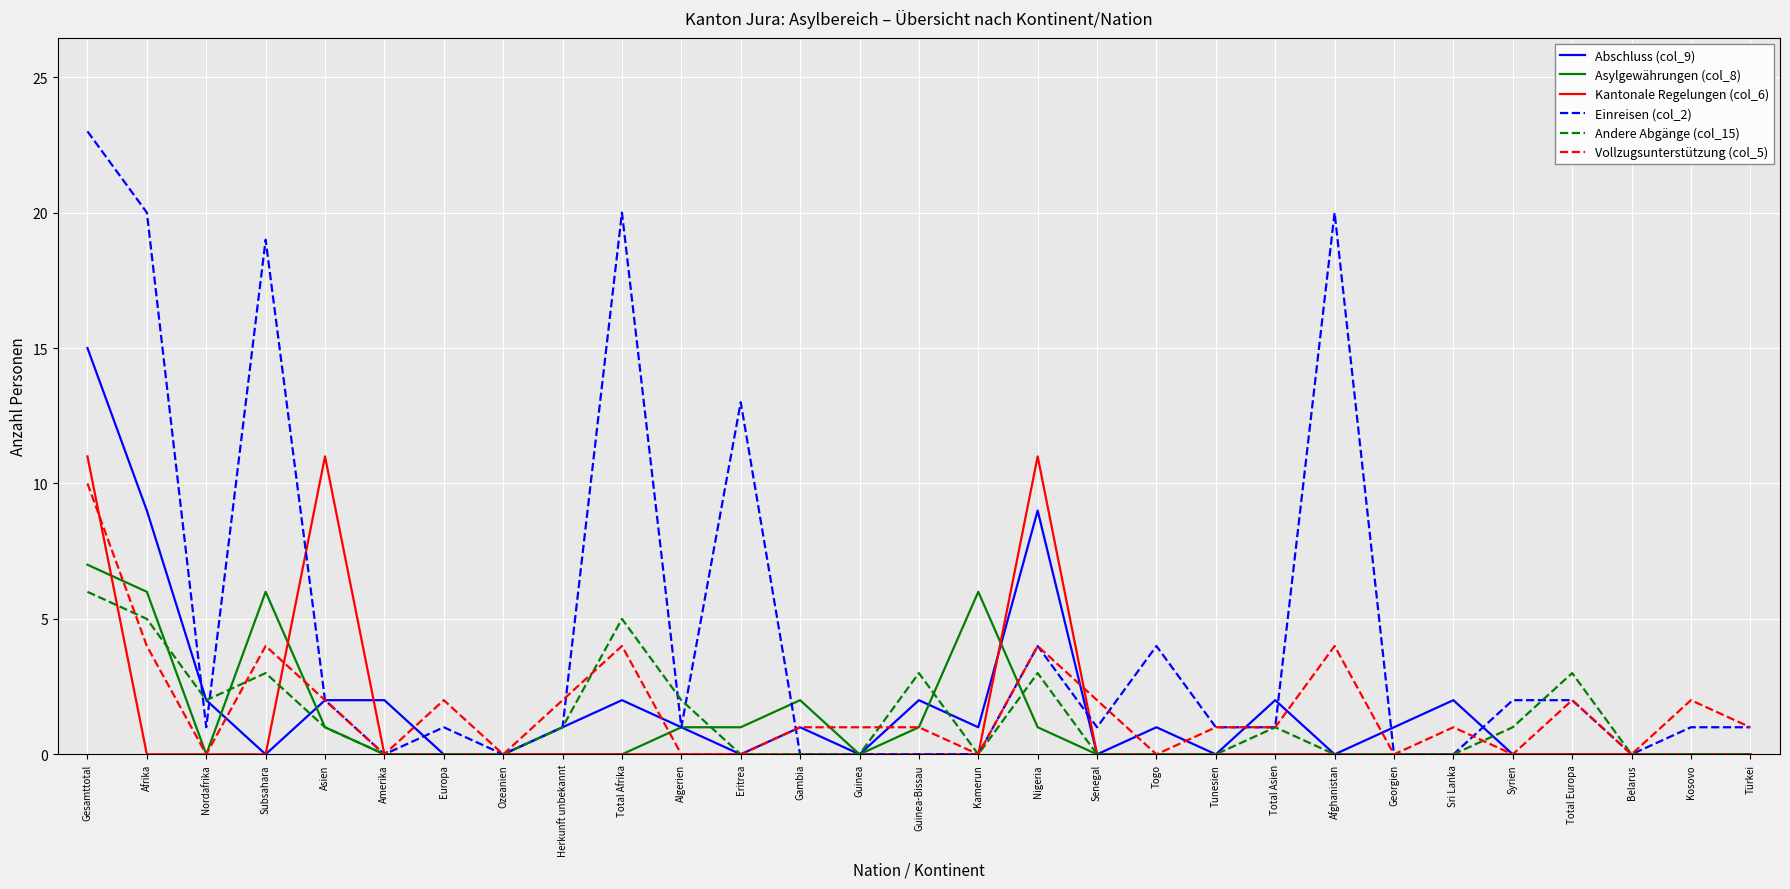

What position from the left is Herkunft unbekannt?

9